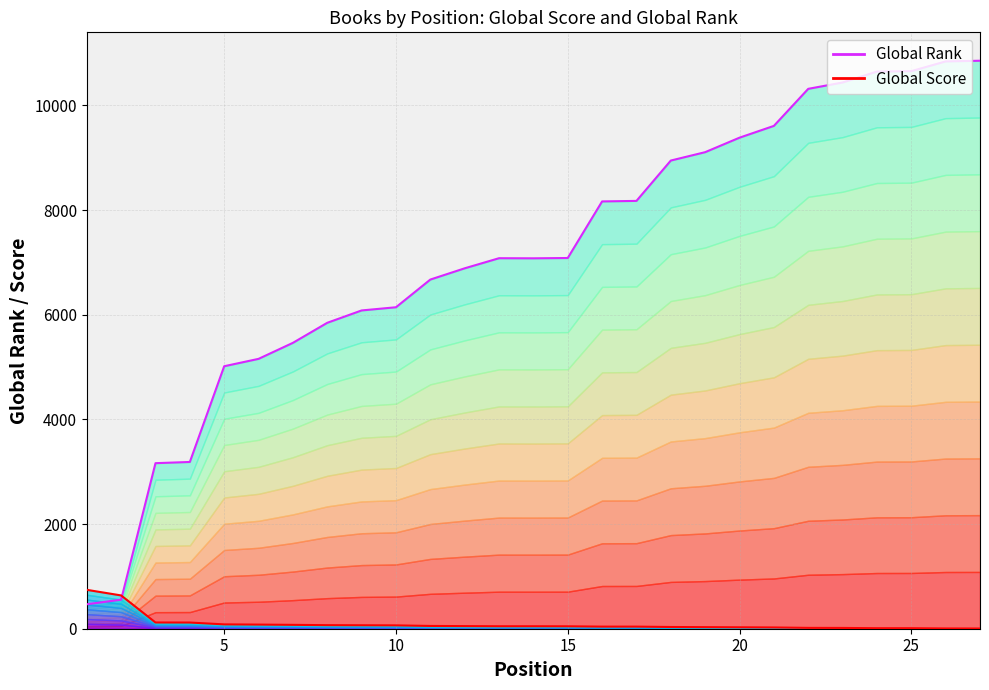

Which series has the largest range (max minus min)?

Global Rank